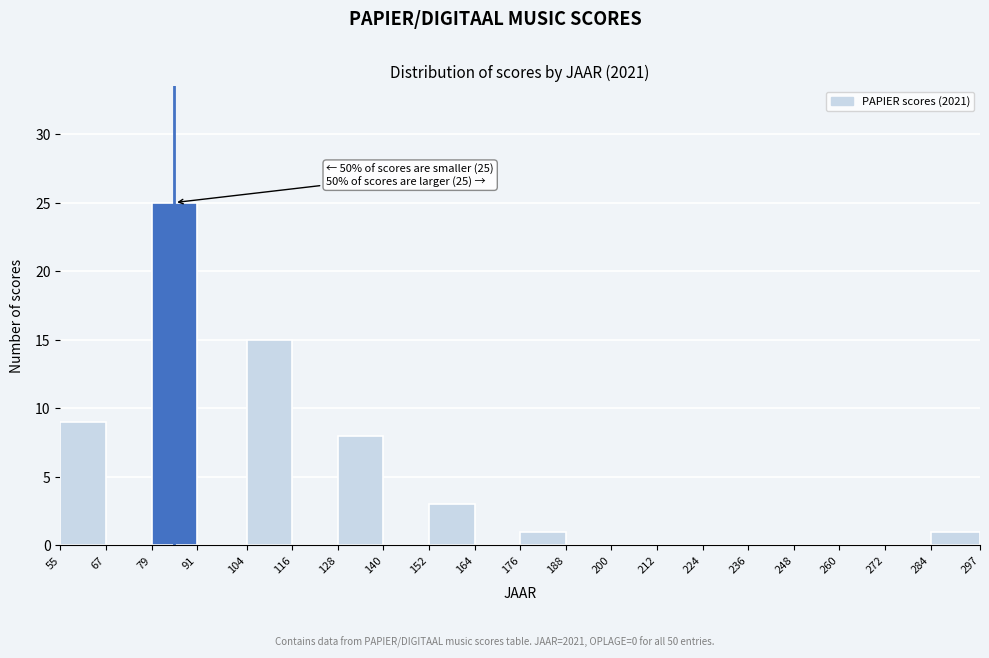

Which range on the x-axis has the tallest bar?

79 to 91